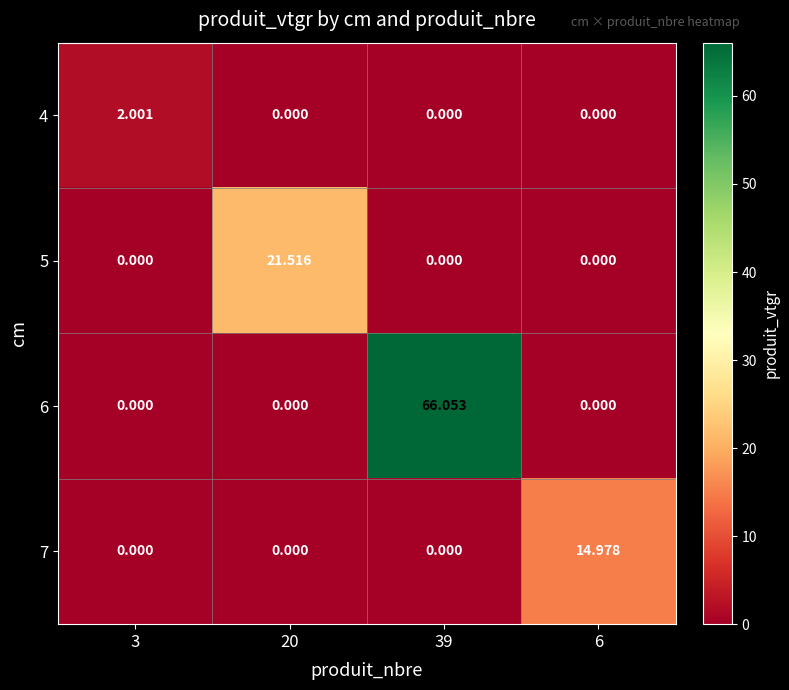

What is the total value across all series at 3?

2.0